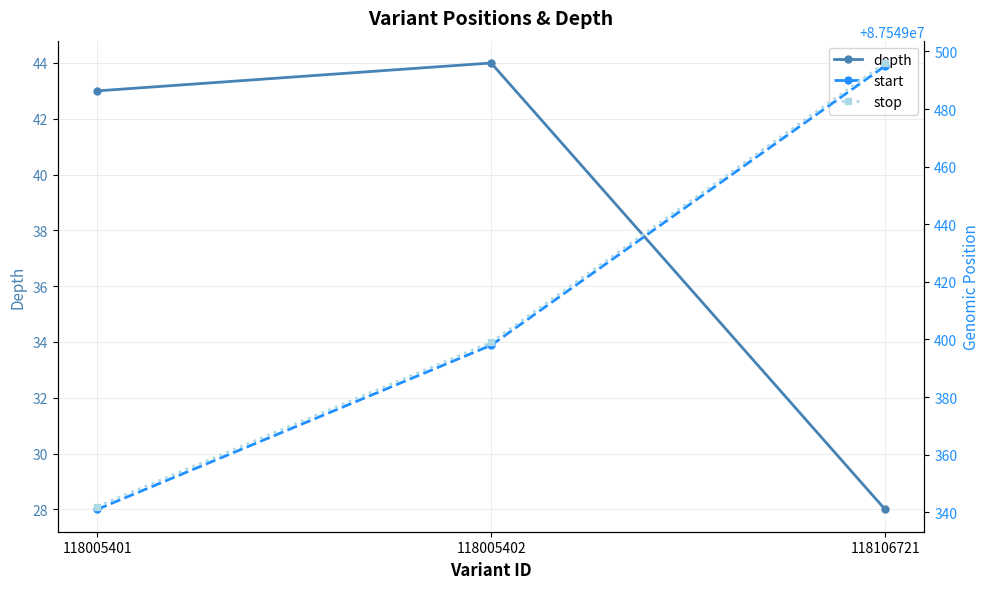

What is the value of the stop point at the 2nd from the left?

87549399